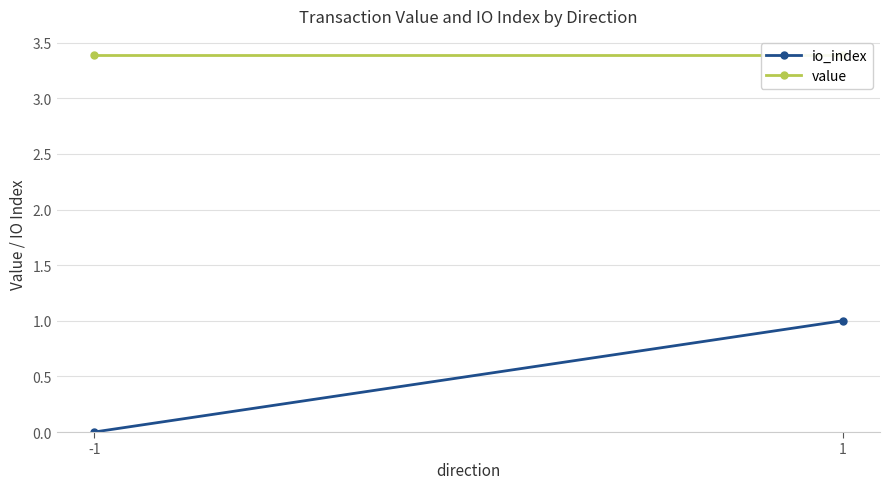

Reading left to right, what are all the values shown in this chart?

io_index: -1=0.0	1=1.0
value: -1=3.4	1=3.4